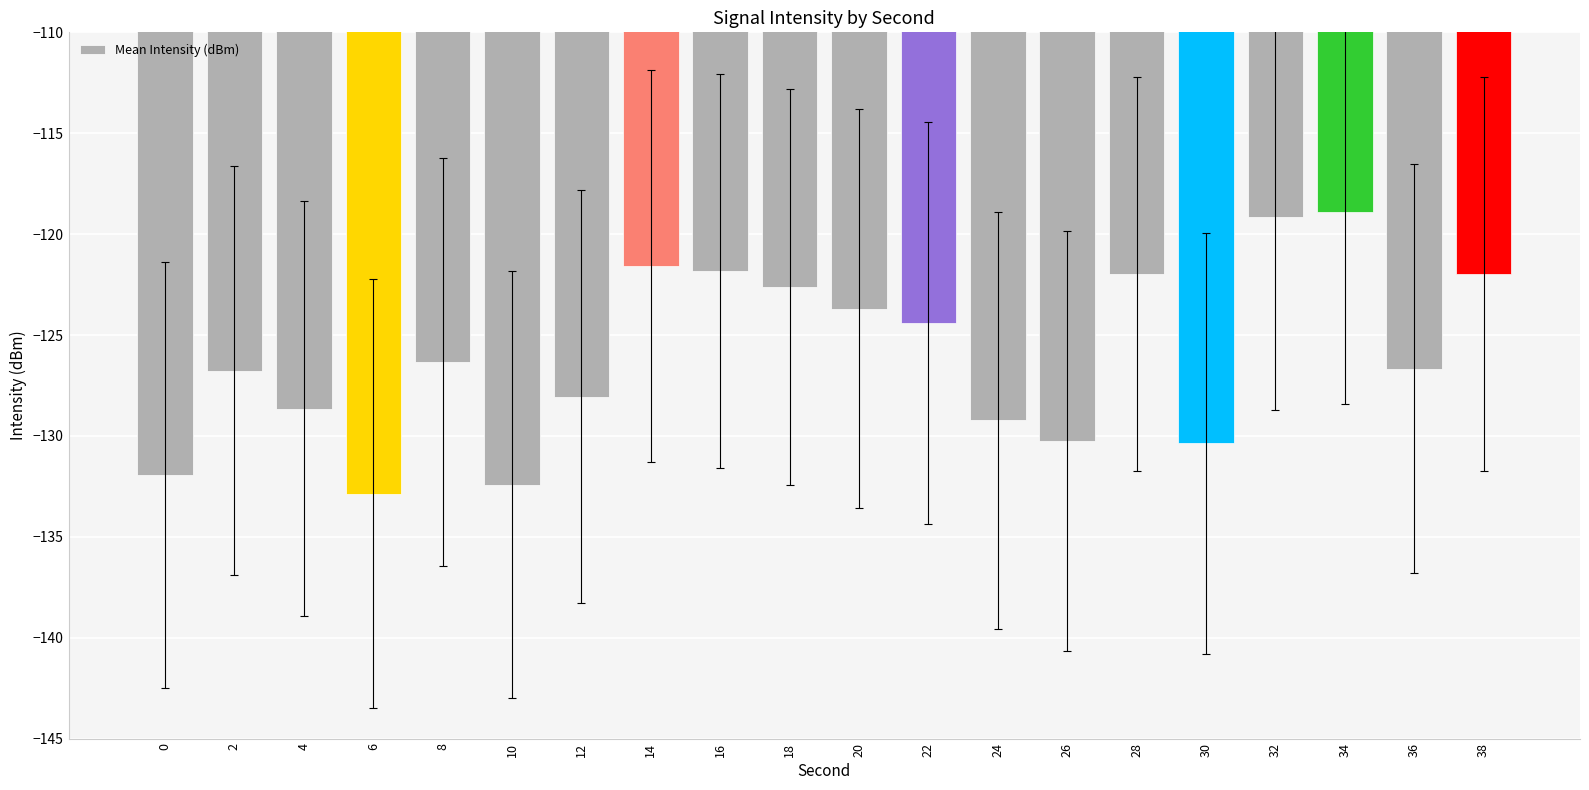

How many bars are there in total?

20